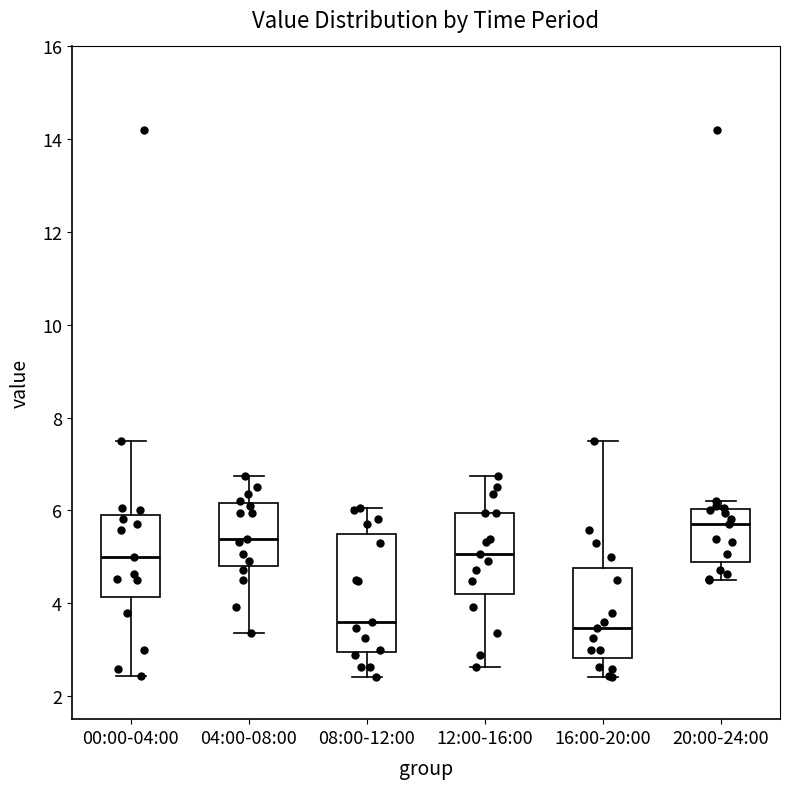

Comparing the boxes themselves (not the whiskers), which one is the tallest?

08:00-12:00